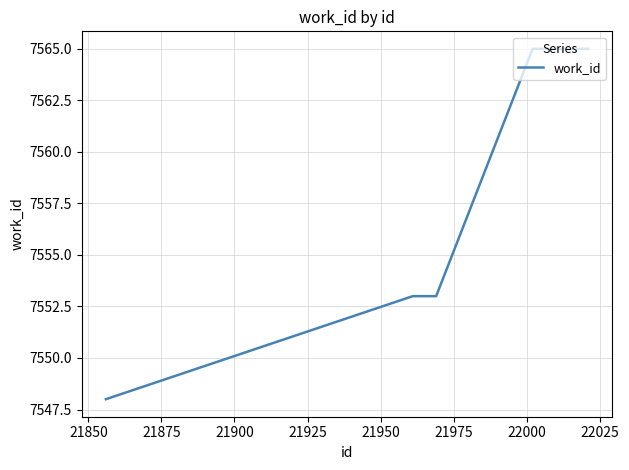

Does the chart display data point markers on the line(s)?

No